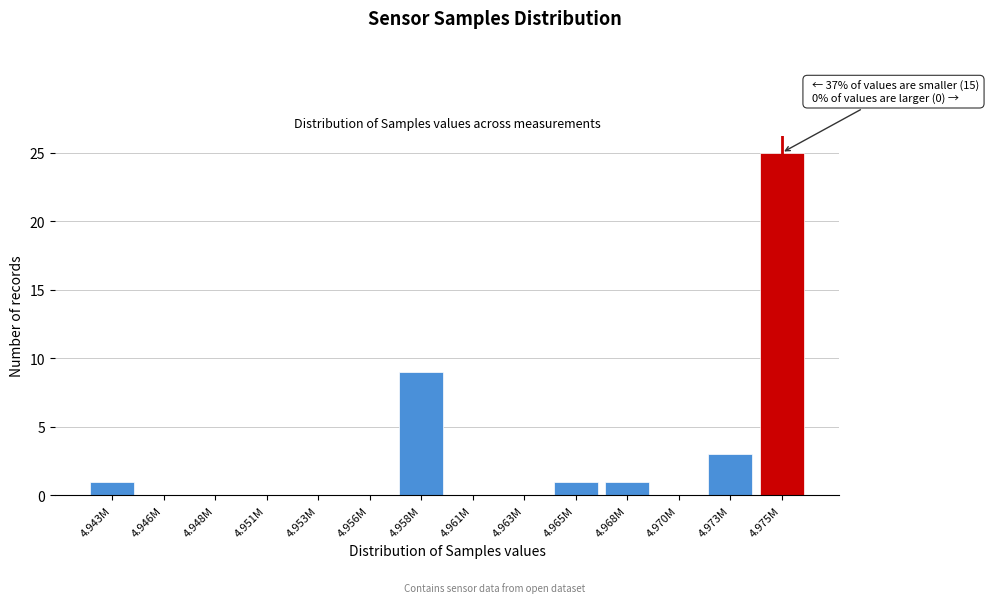

Reading left to right, extract all data points from this chart.

4.943M=1	4.946M=0	4.948M=0	4.951M=0	4.953M=0	4.956M=0	4.958M=9	4.961M=0	4.963M=0	4.965M=1	4.968M=1	4.970M=0	4.973M=3	4.975M=25